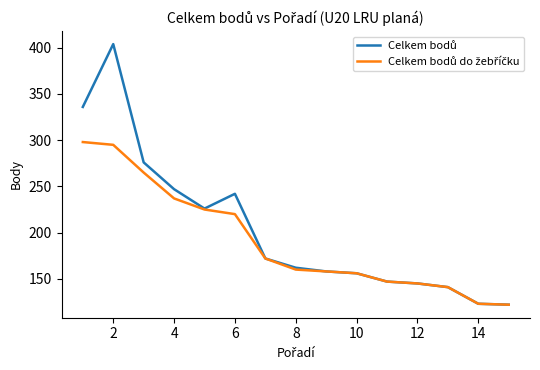

What is the minimum value shown in the chart?

122